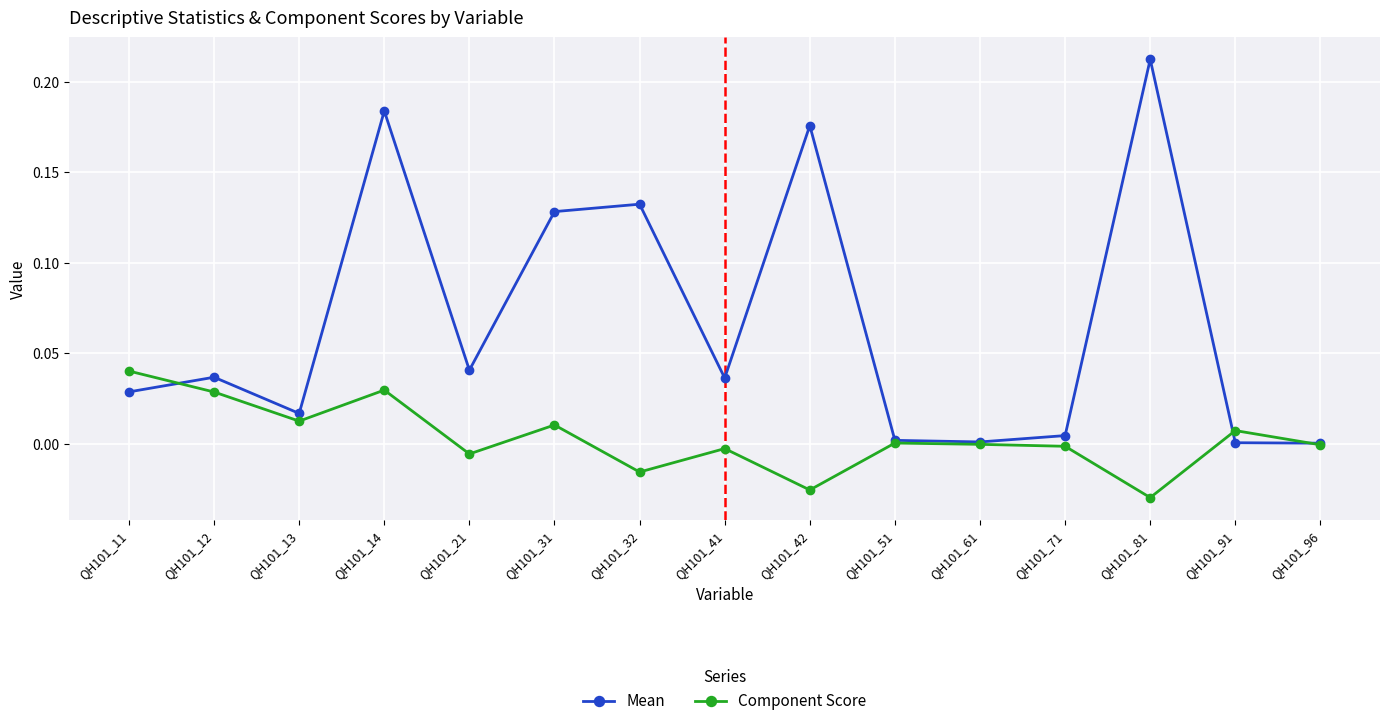

At which category is the sum across all series the highest?

QH101_14